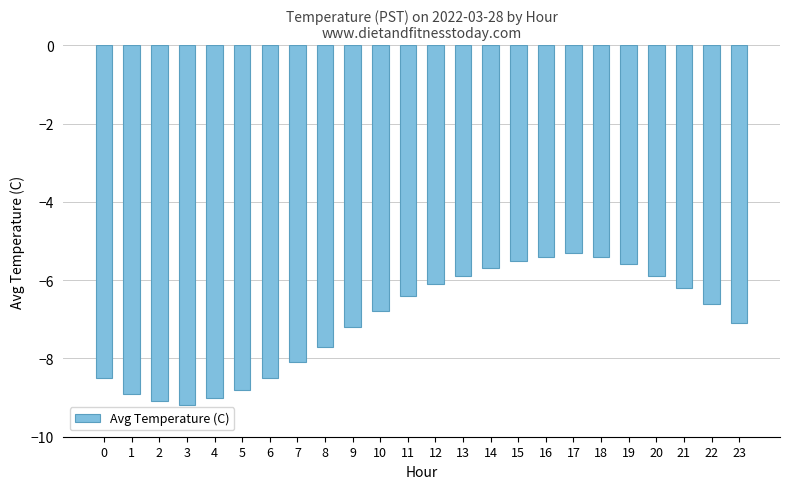

Where does the data first go above -6?

13